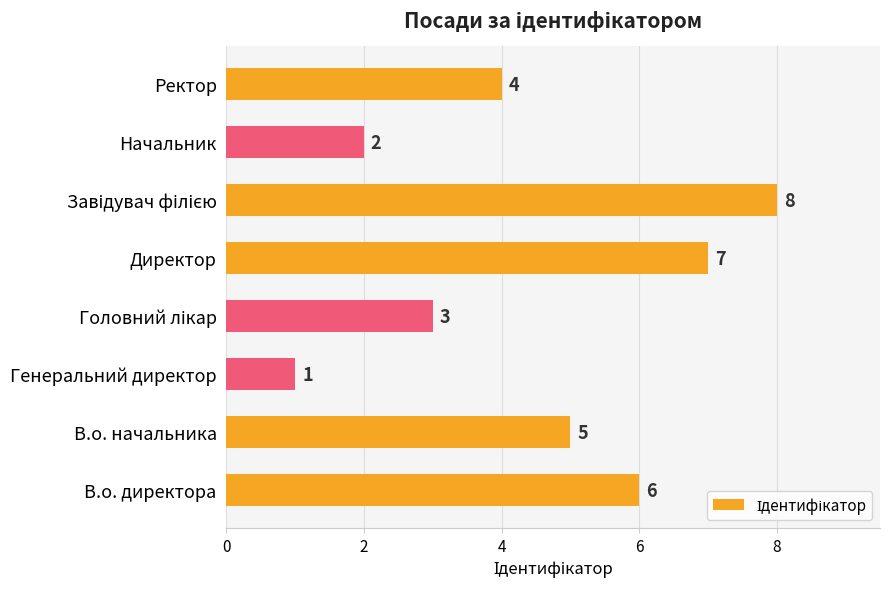

What is the change in value from В.о. начальника to Генеральний директор?

-4